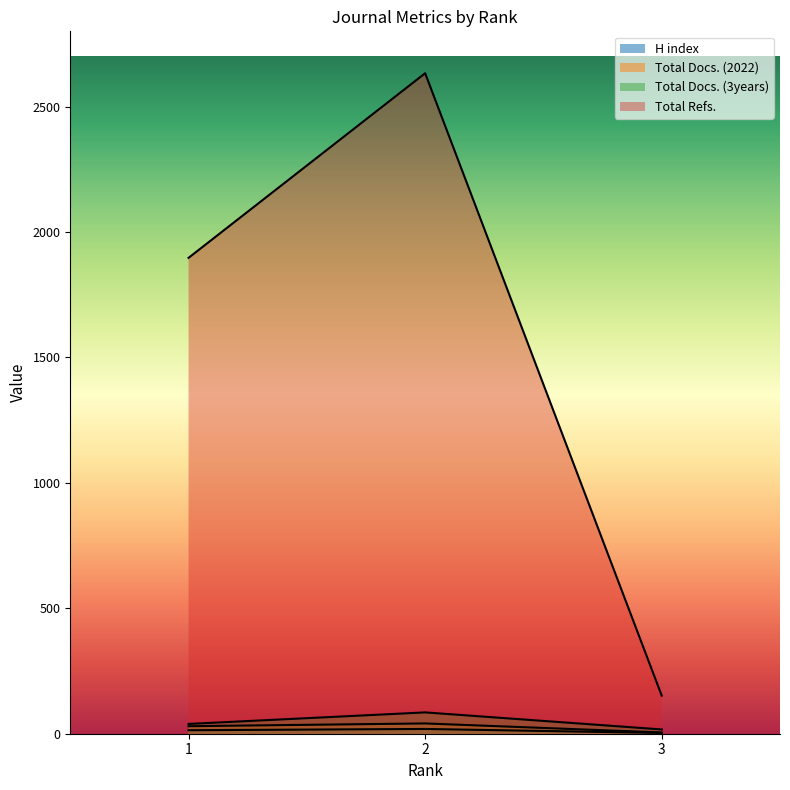

How many Total Docs. (2022) values are between 5 and 41?

3